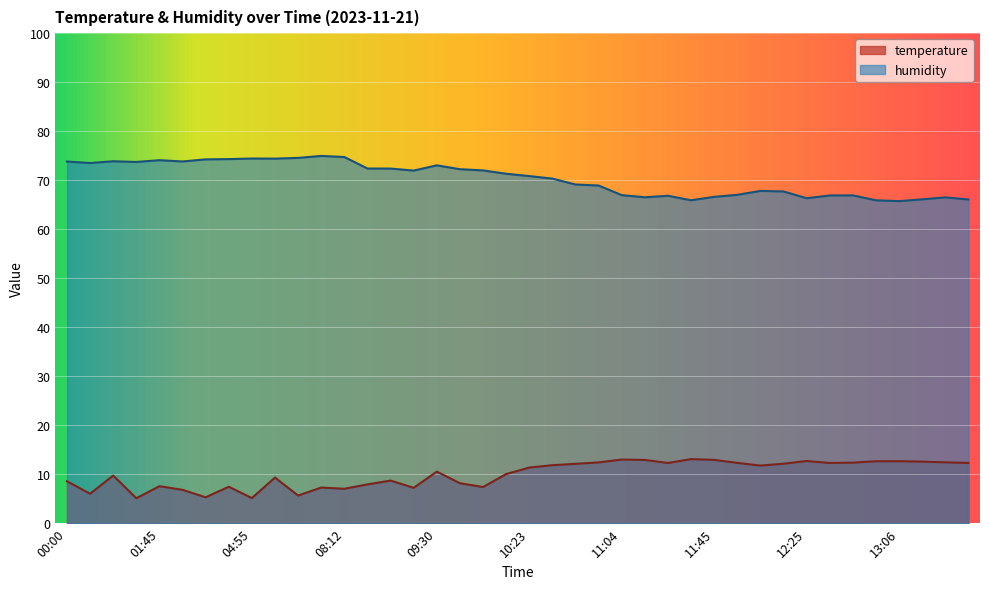

Rank the series at 13:16 from lowest to highest value.

temperature, humidity